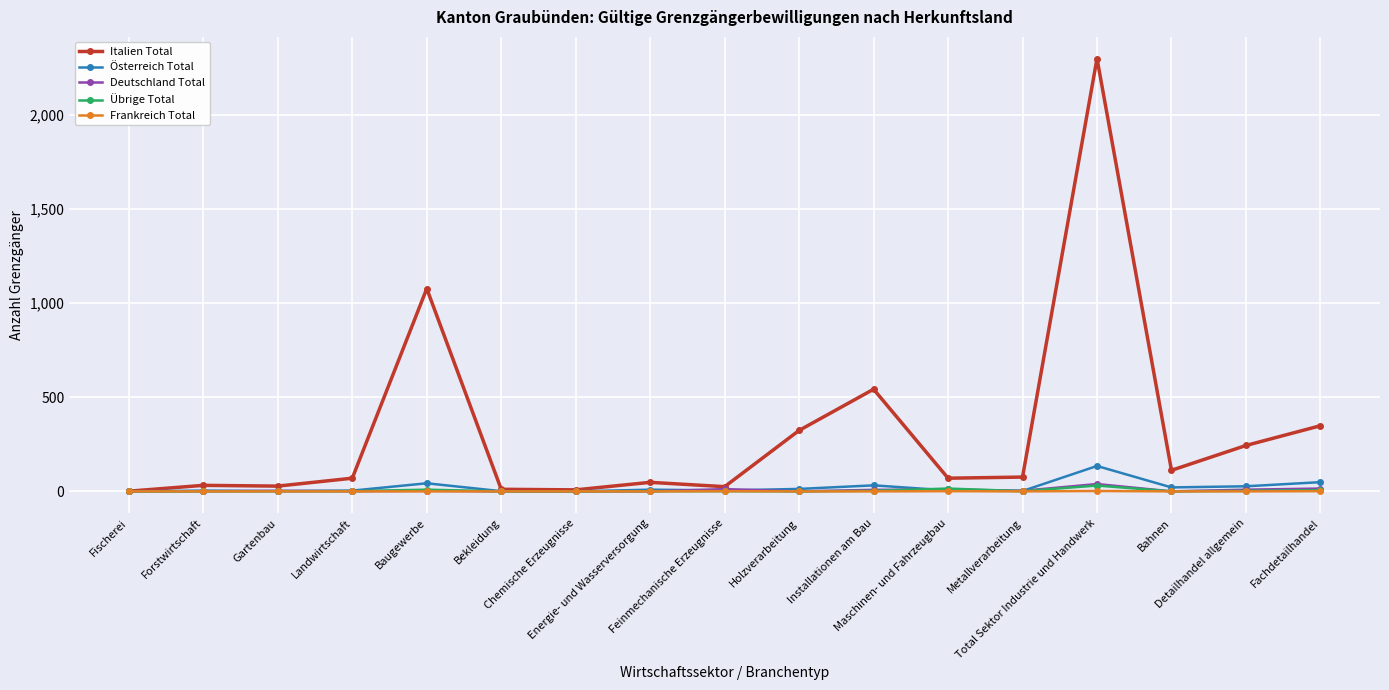

Which series has the largest range (max minus min)?

Italien Total